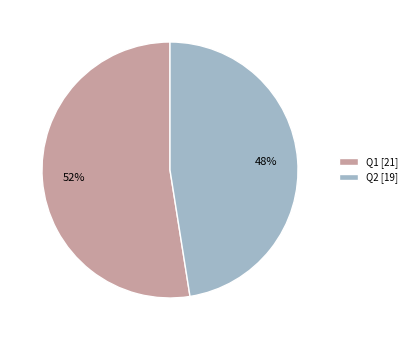

True or false: Q2 accounts for 48% of the total.

True